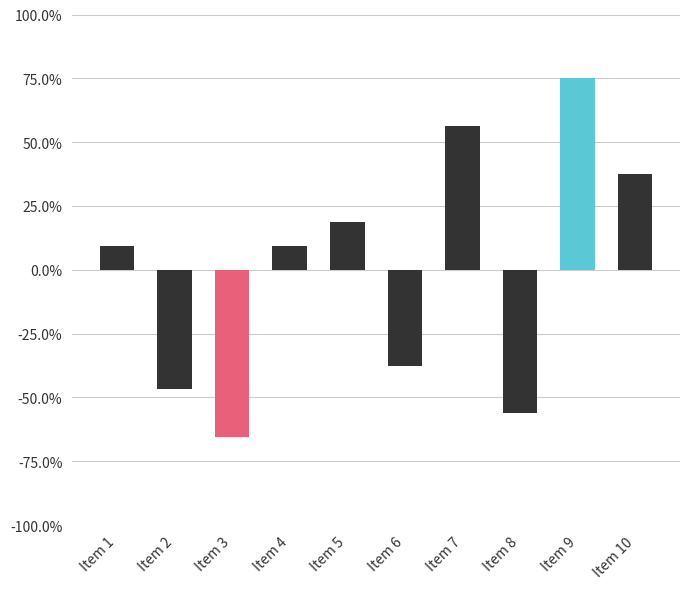

Where is the data nearest to the value 0?

Item 1